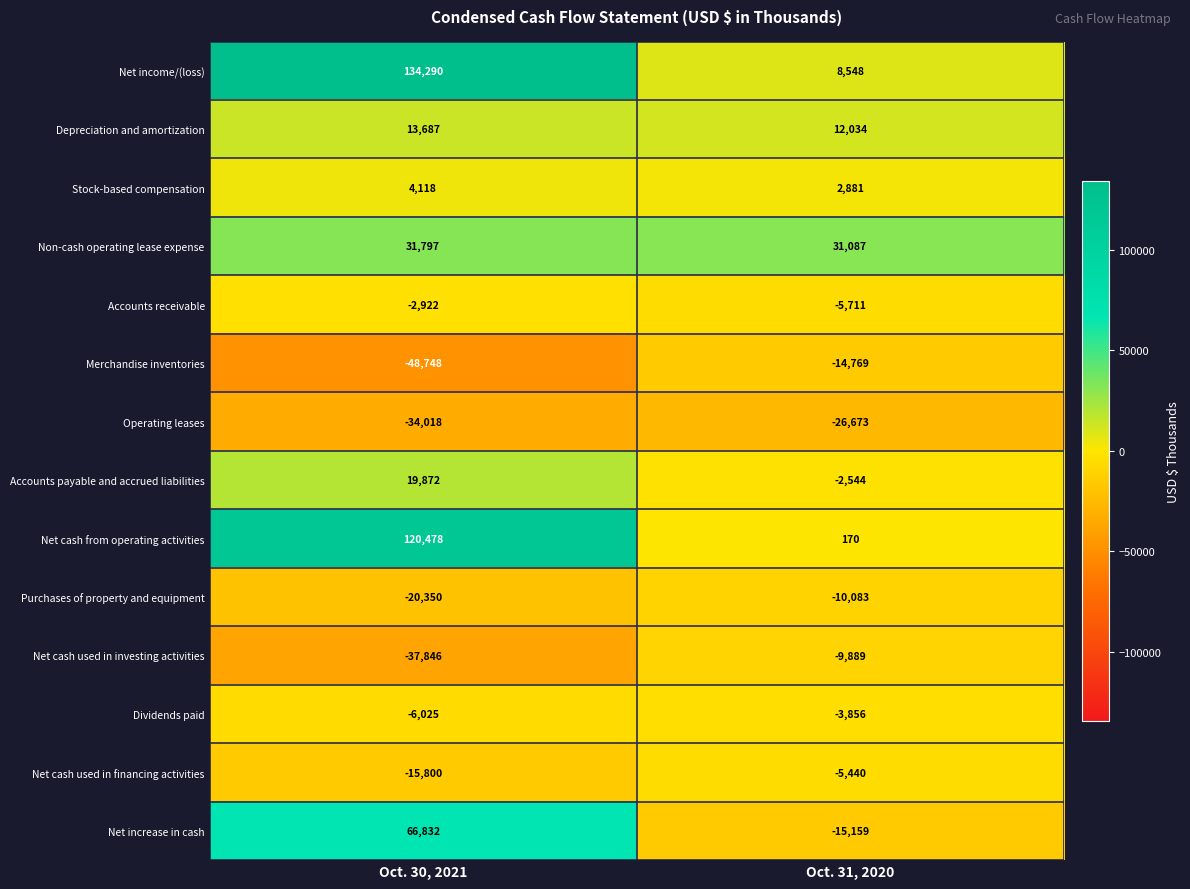

True or false: Non-cash operating lease expense has a value of 31797 at Oct. 30, 2021.

True